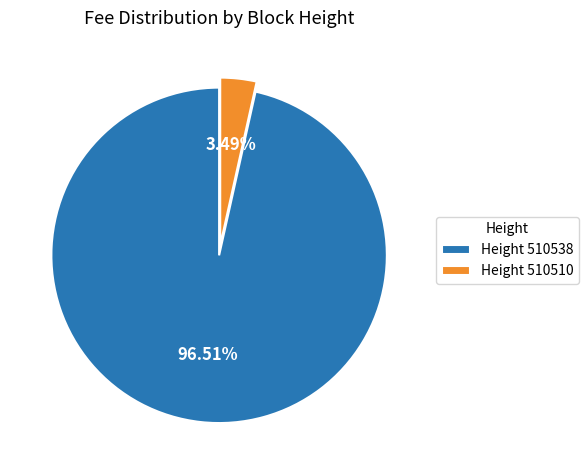

Is the sum of Height 510538 and Height 510510 greater than half?

Yes